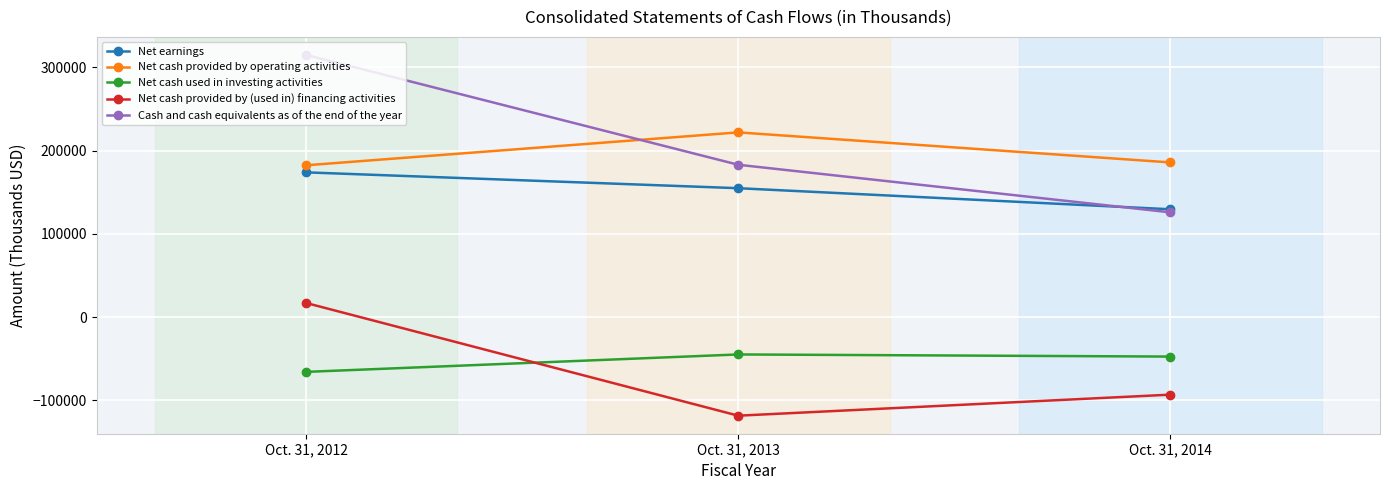

At which category does the chart reach its minimum across all series?

Oct. 31, 2013